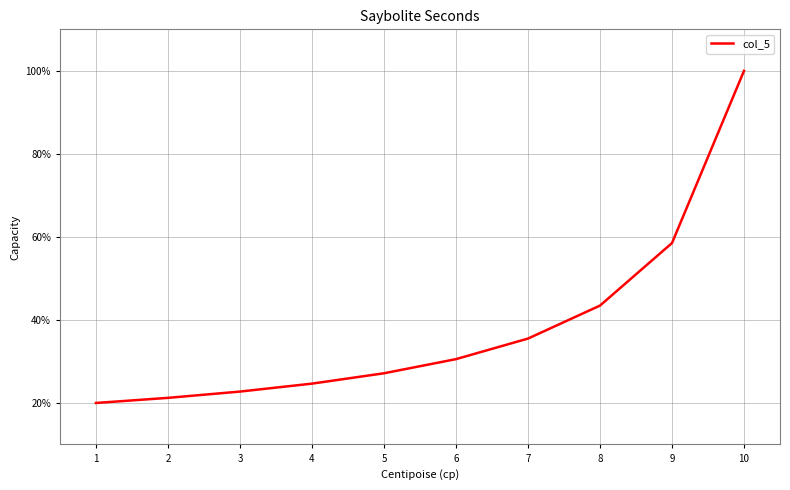

Read the value at 2.

21.2